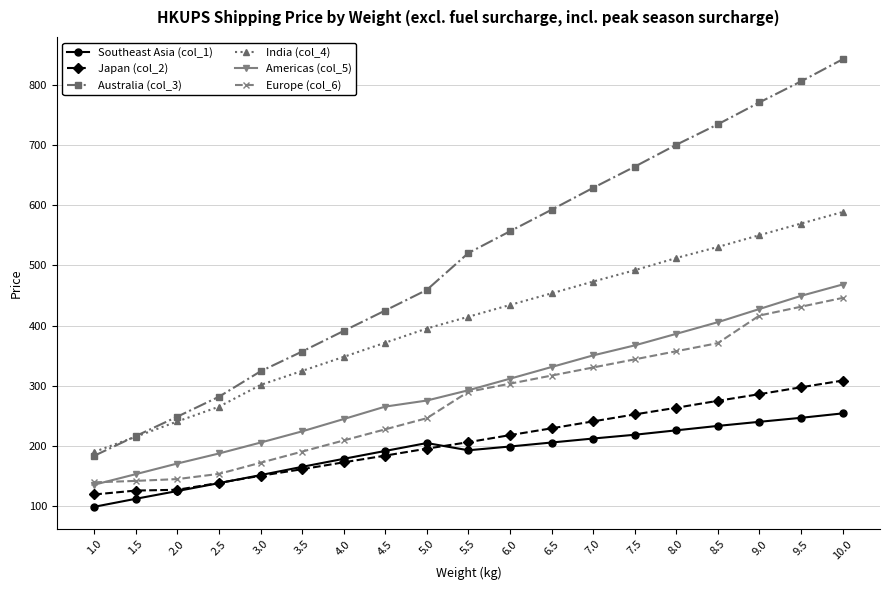

Which series ends up on top after the final intersection of Japan (col_2) and Southeast Asia (col_1)?

Japan (col_2)